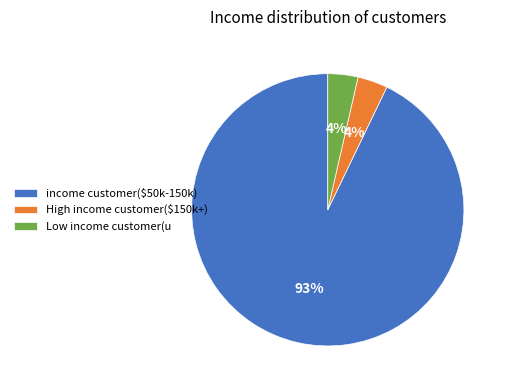

Which slice is the largest?

income customer($50k-150k)